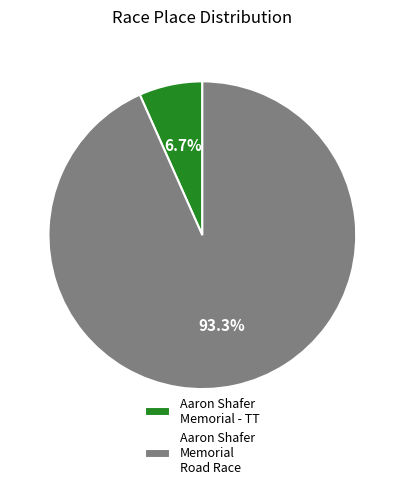

Which slice is the smallest?

Aaron Shafer Memorial - TT